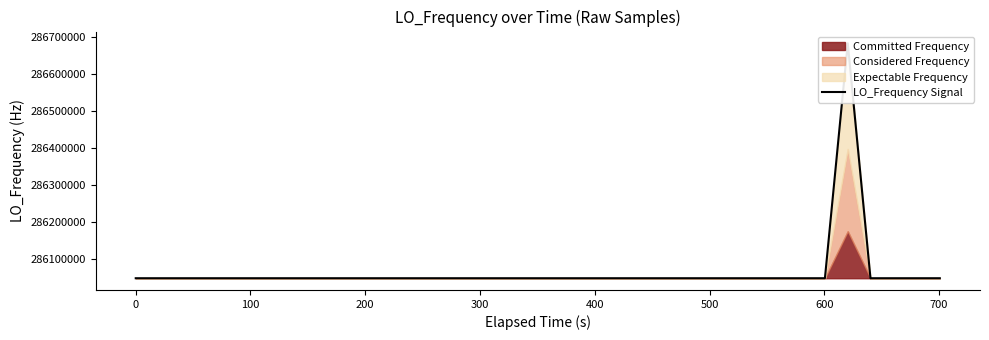

What value does the data have at 500?

286047001.2